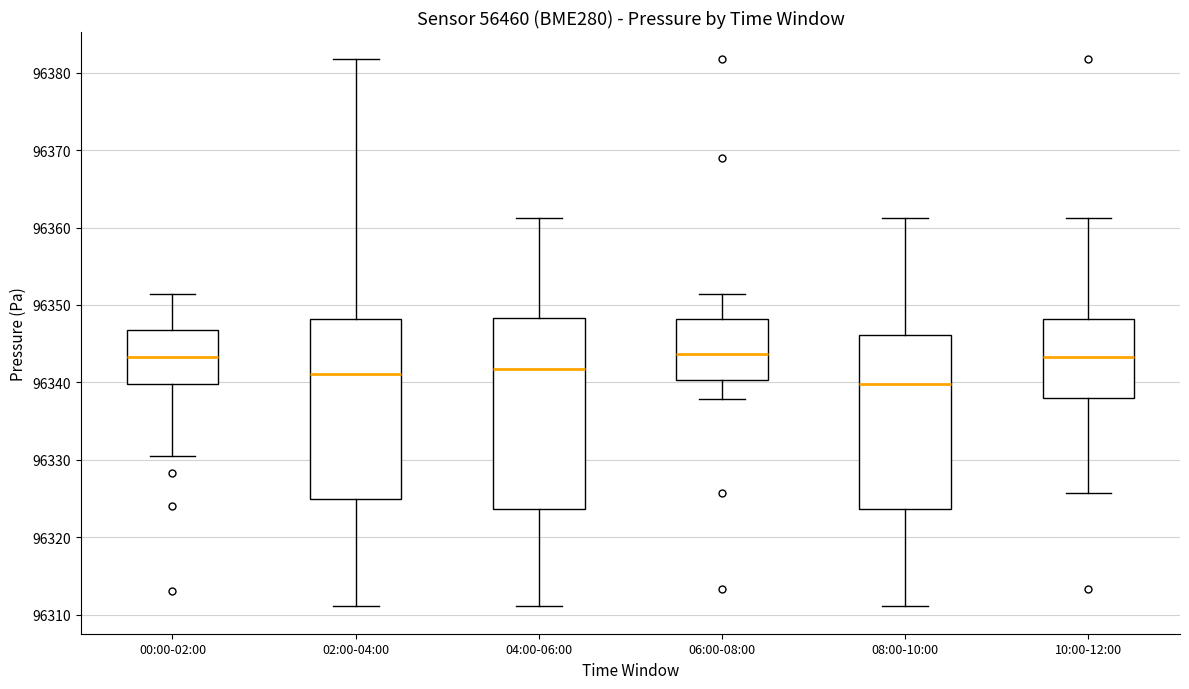

Which box is the tallest, from its lower edge to its upper edge?

04:00-06:00